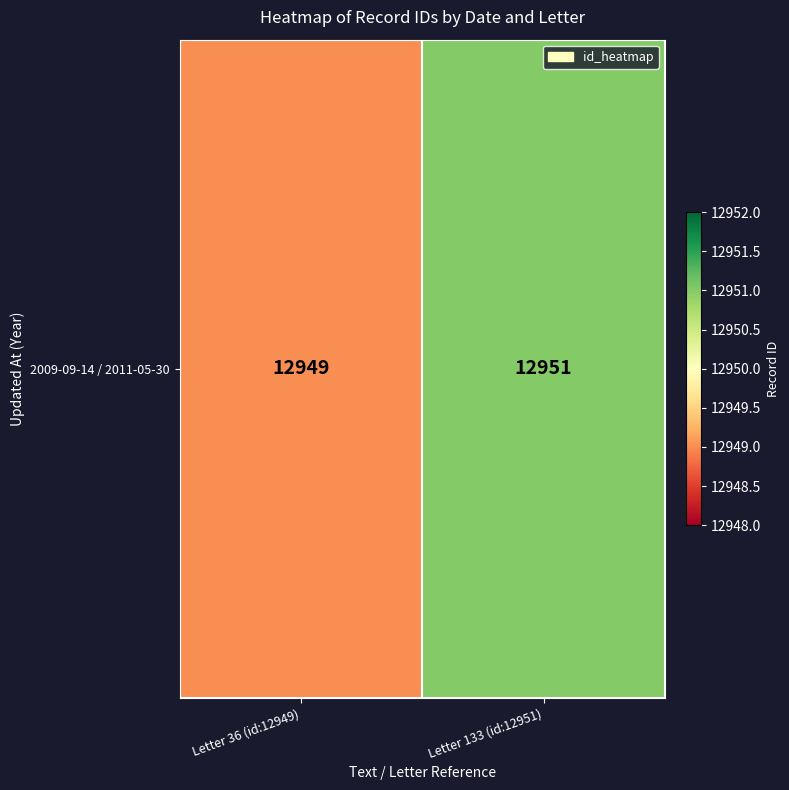

Approximately how many times larger is the value at Letter 133 (id:12951) compared to Letter 36 (id:12949)?

1.0